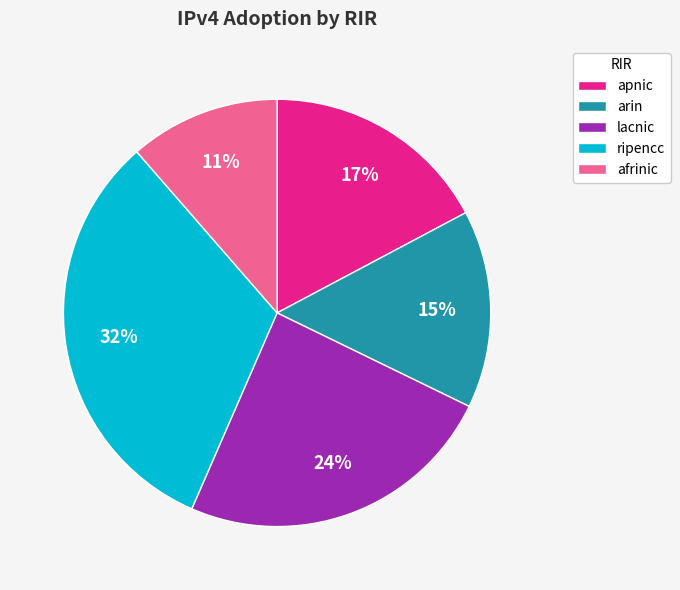

Combined, do apnic and arin account for over 50%?

No